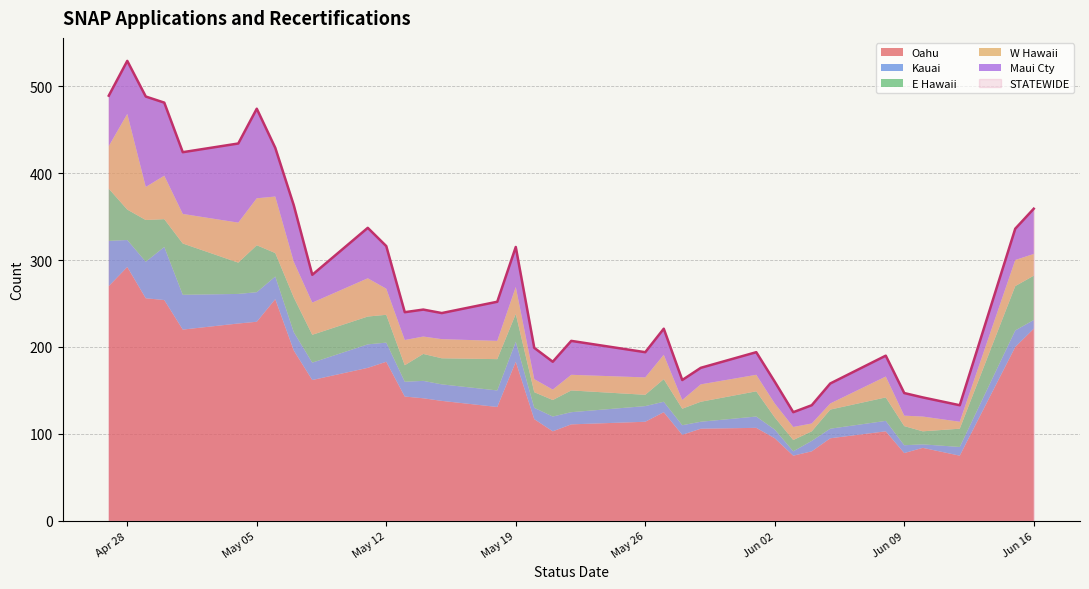

What is the difference between the W Hawaii values at 2020-06-05 and 2020-05-01?

27